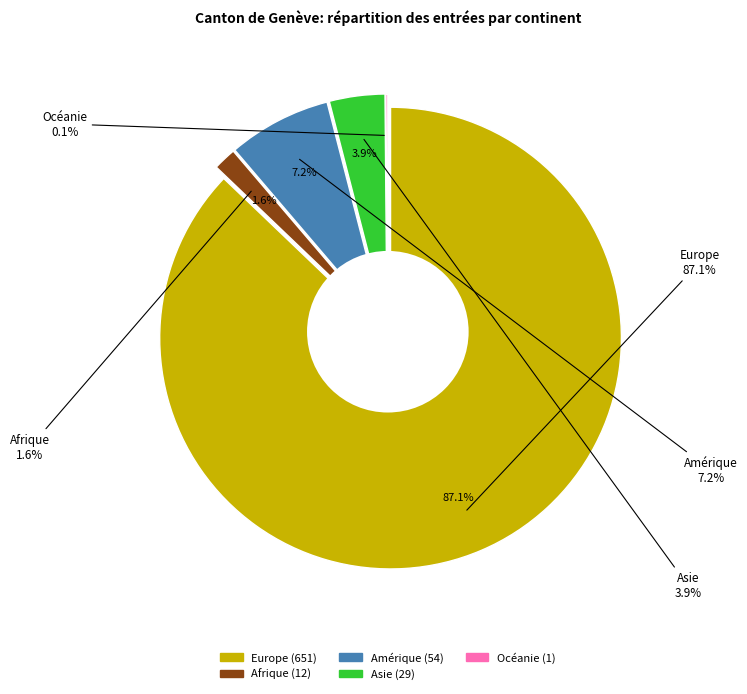

To the nearest percent, what is the combined percentage of Amérique and Océanie?

7%